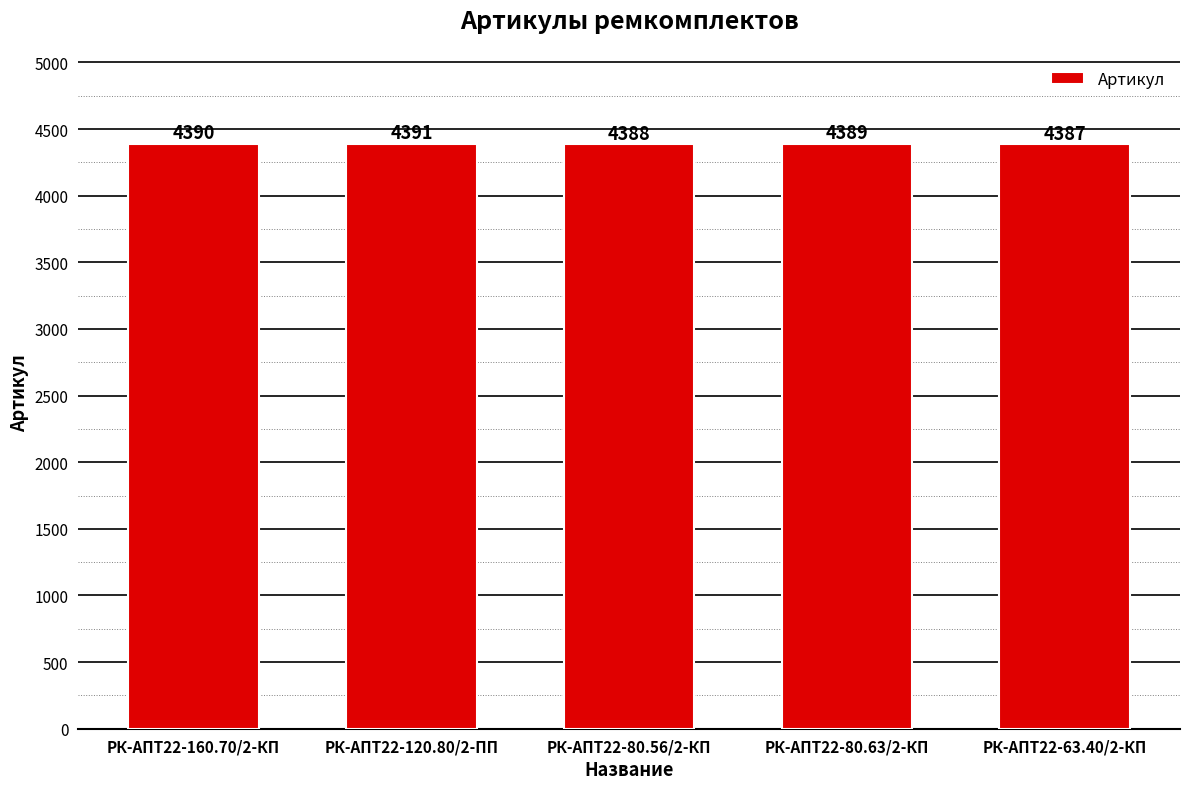

How many data points does each series have?

5